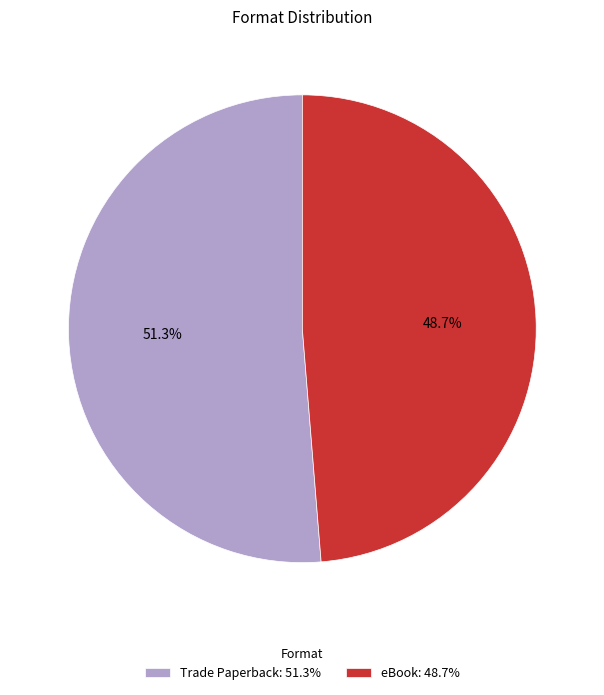

True or false: eBook accounts for 49% of the total.

True